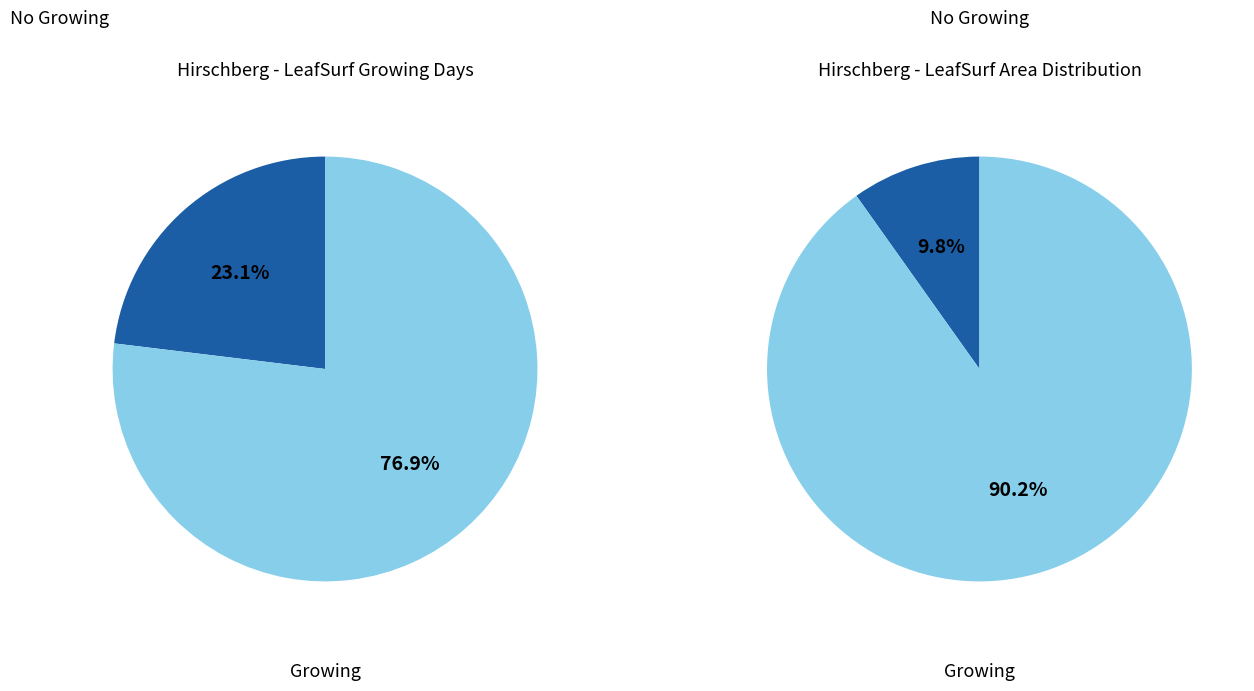

Is it true that 17 is 6% of the pie?

False